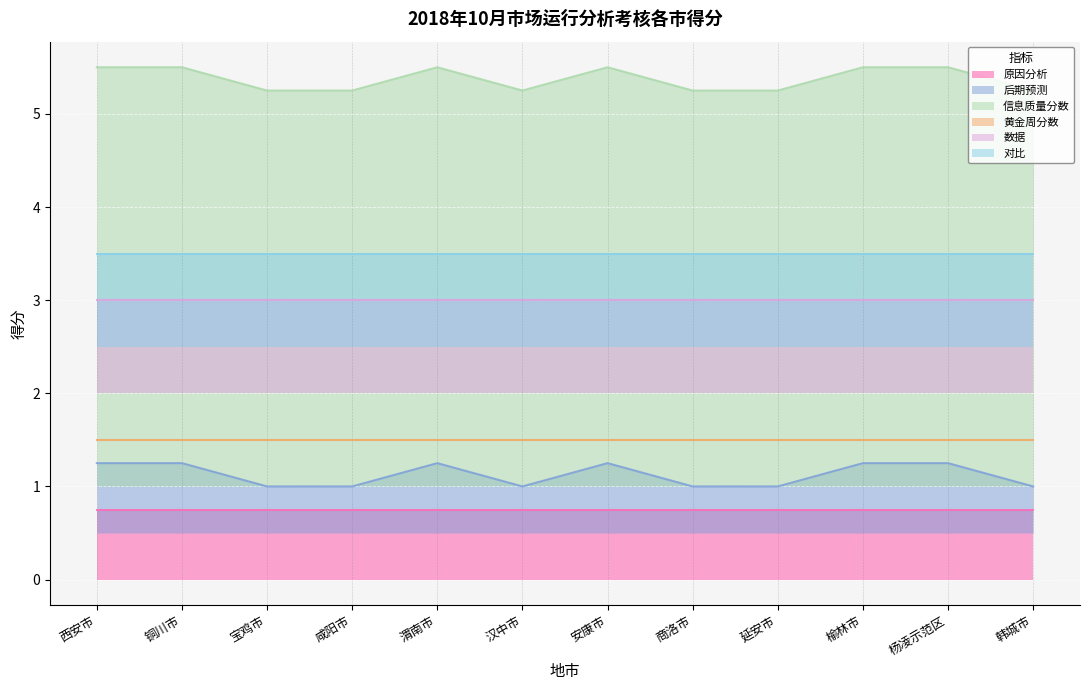

What is the sum of all 原因分析 values?

9.0